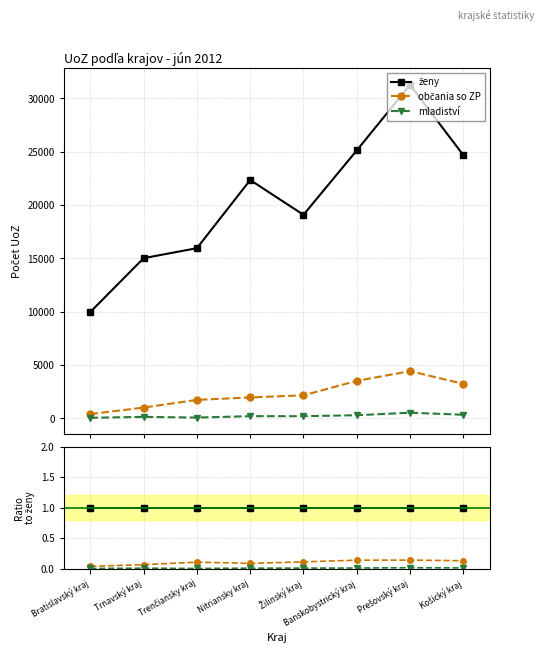

What is the label of the 1st point from the left?

Bratislavský kraj